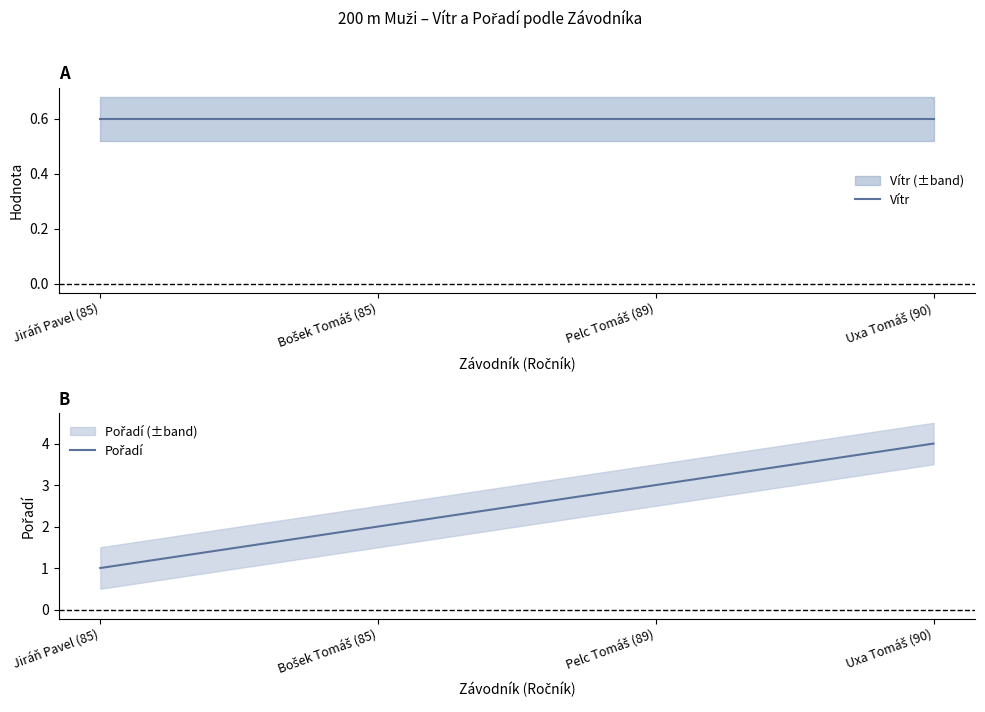

Rank the series at Bošek Tomáš (85) from highest to lowest value.

Pořadí, Vítr